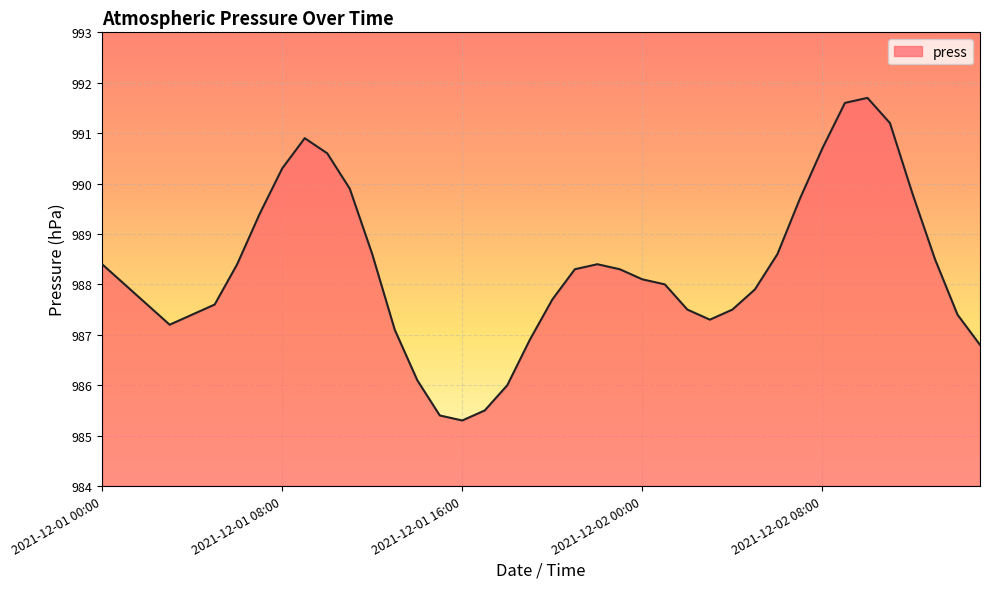

What is the average value?

988.3